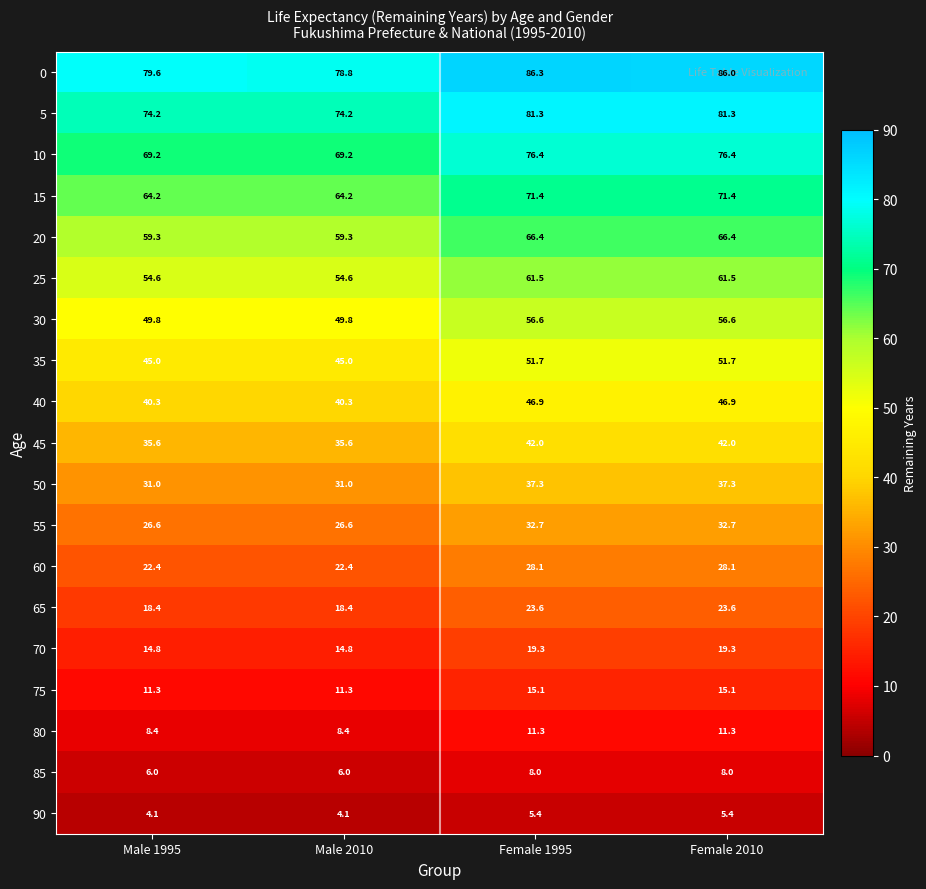

What is the difference between the highest and lowest values at Male 1995?

75.5